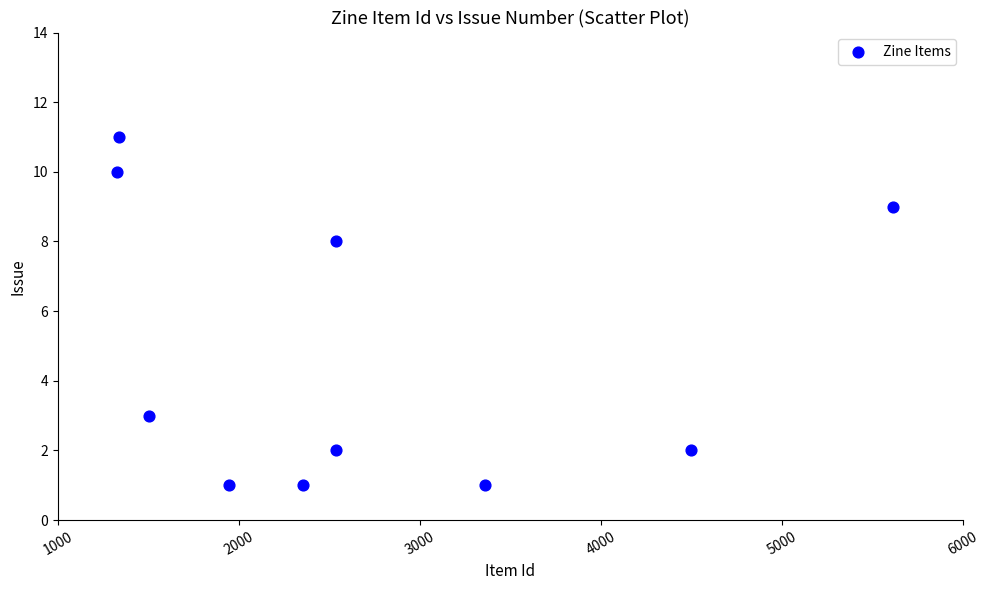

What Y value in the scatter plot is closest to 6?

8